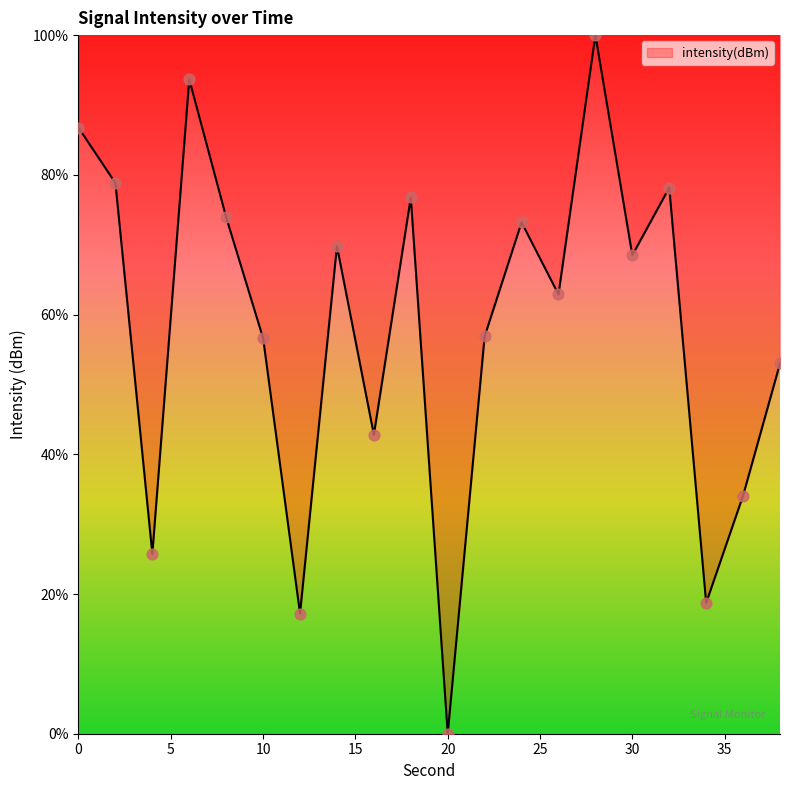

What is the difference between the maximum and minimum values?

100.0